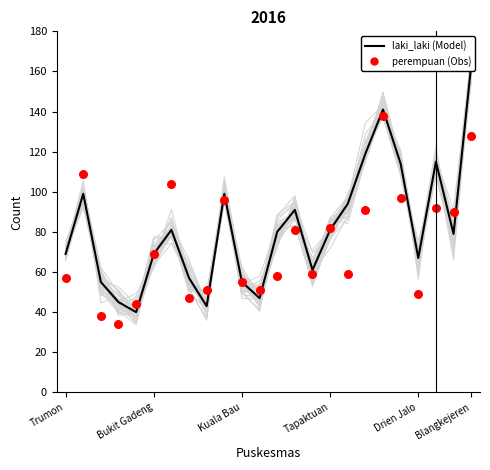

What is the total value across all series at 9?

195